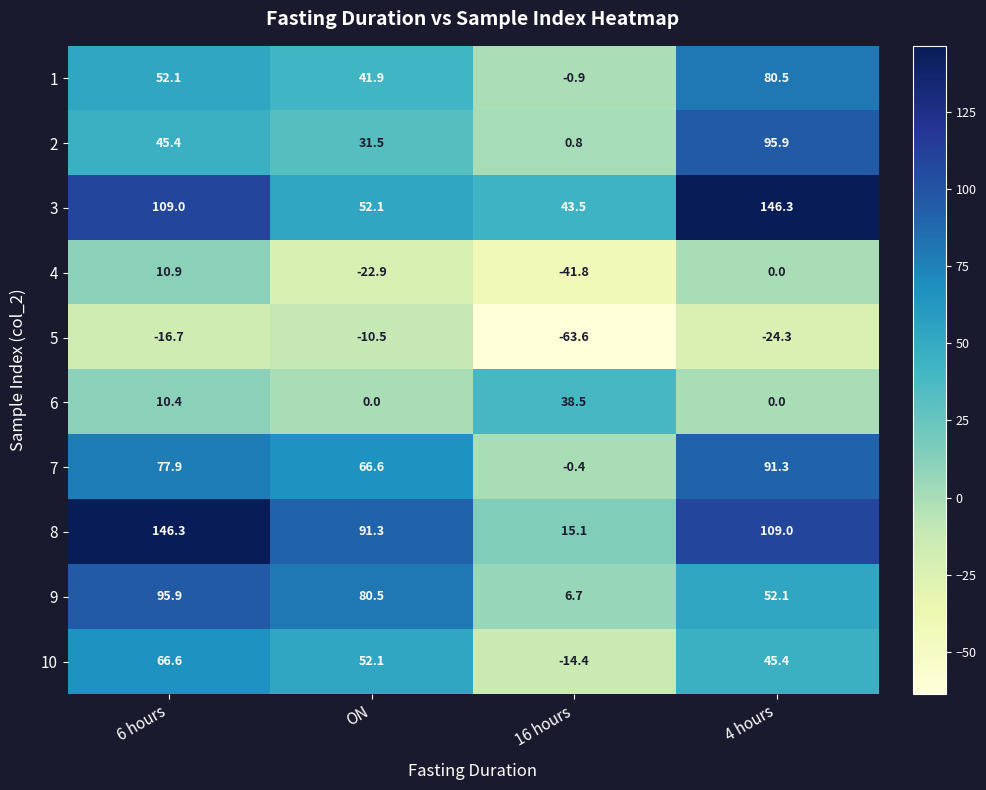

Which series has the largest total across all categories?

8